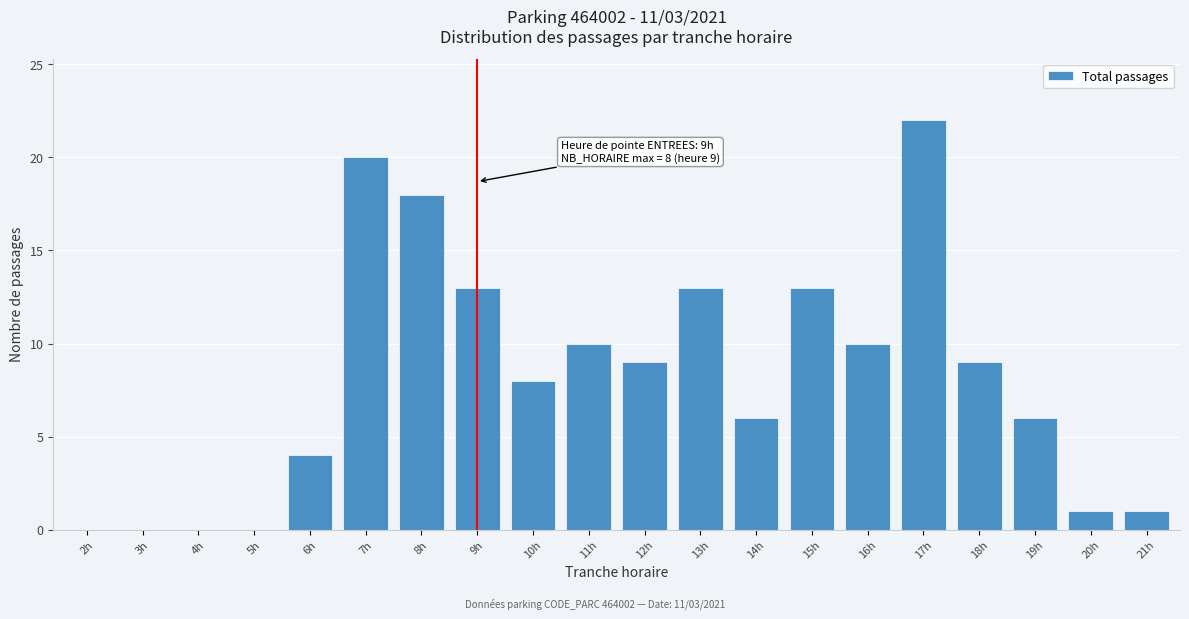

What is the maximum value shown in the chart?

22